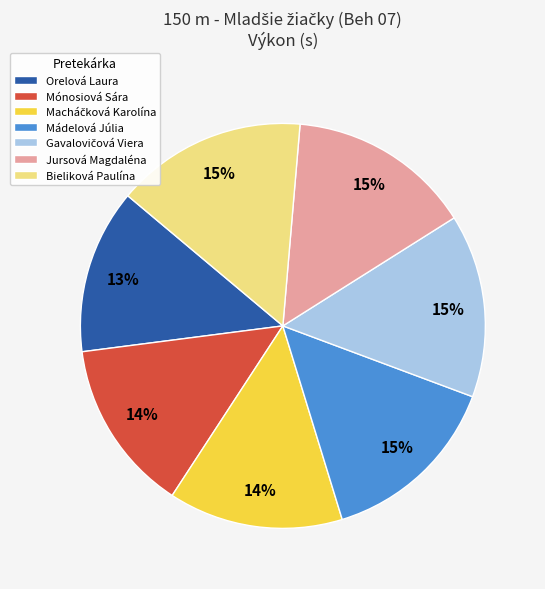

Do Mónosiová Sára and Orelová Laura together represent more than half of the pie?

No